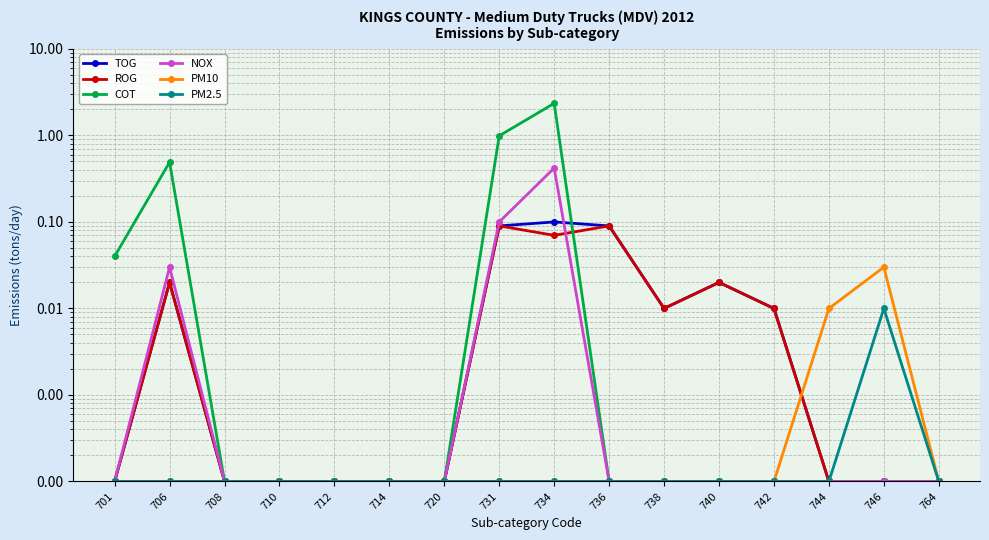

What is the maximum value shown in the chart?

2.4